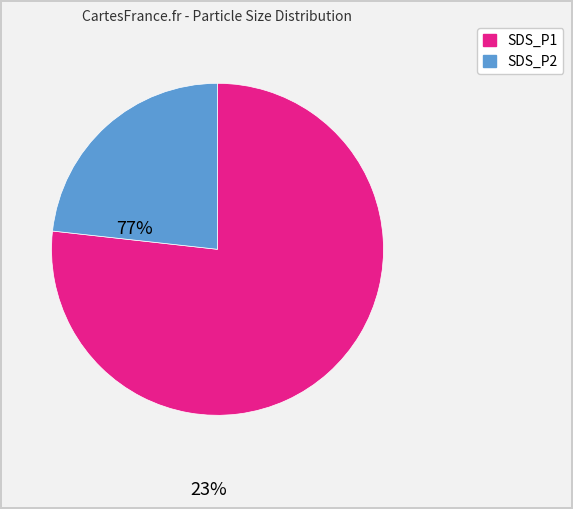

Does any single category account for the majority?

Yes